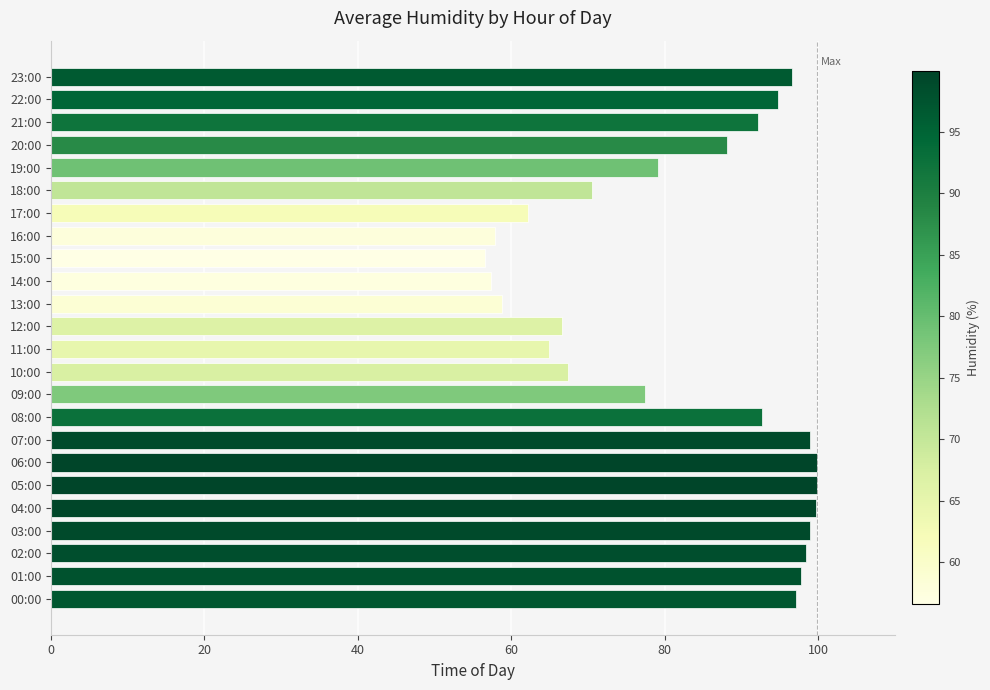

What is the sum of the values at 08:00 and 11:00?

157.6